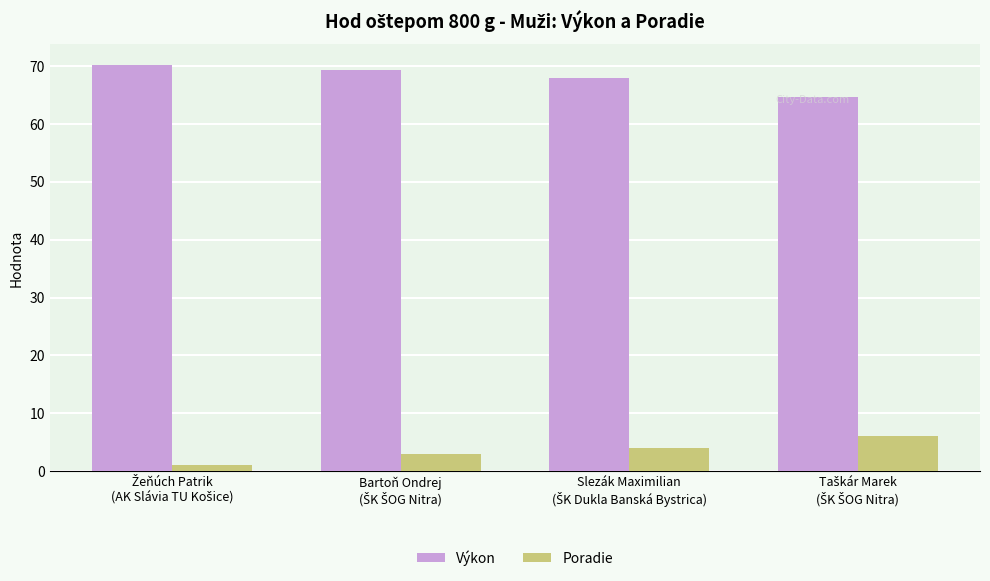

What is the sum of all Výkon values?

272.1